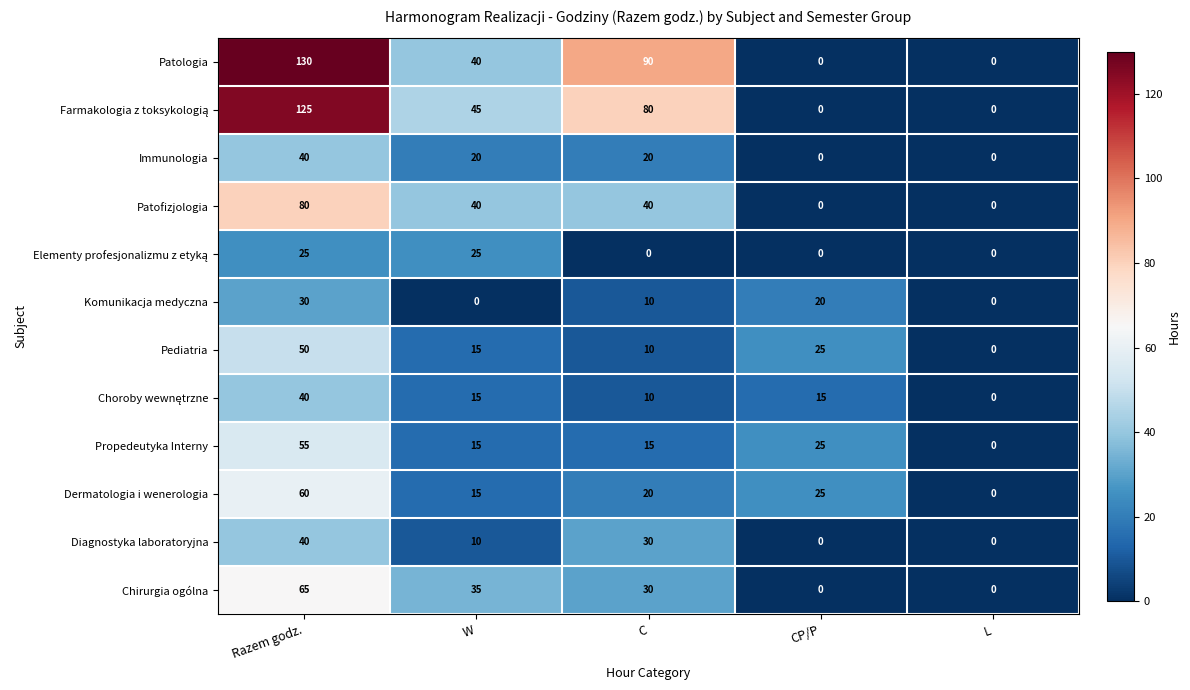

What is the maximum value for Immunologia?

40